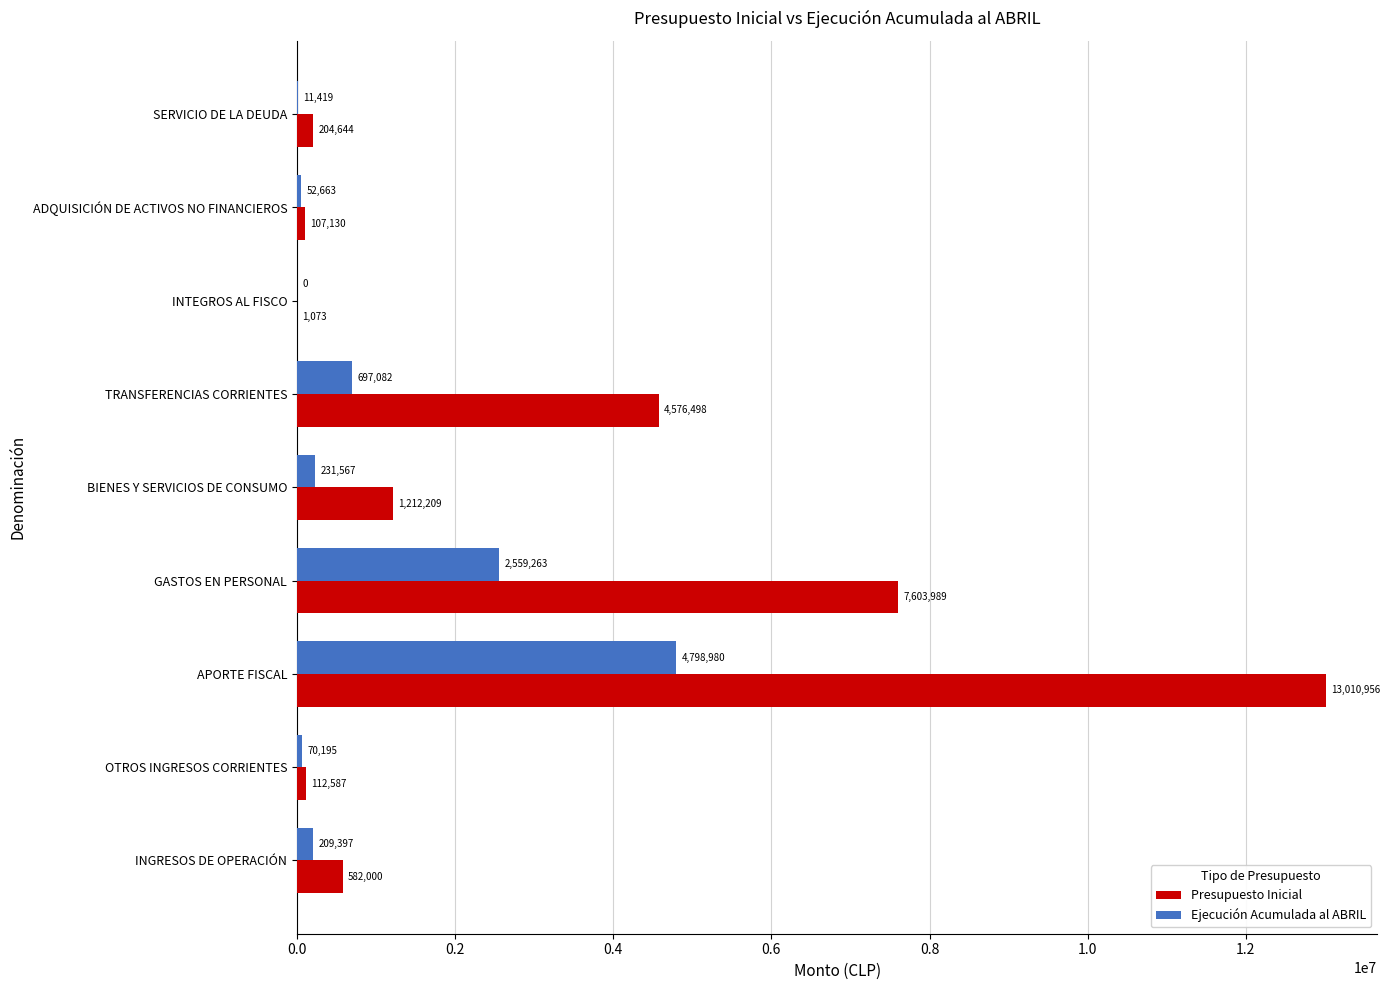

Which label corresponds to the largest value in the chart?

APORTE FISCAL